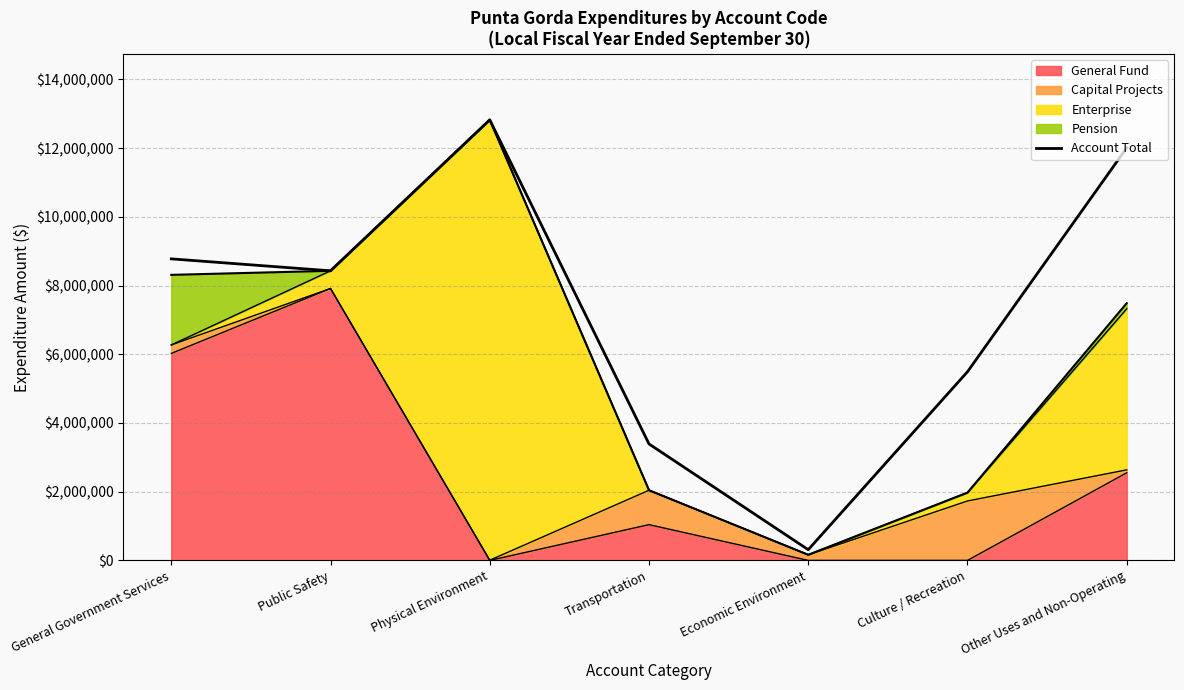

What is the difference between the maximum and minimum values?

12513476